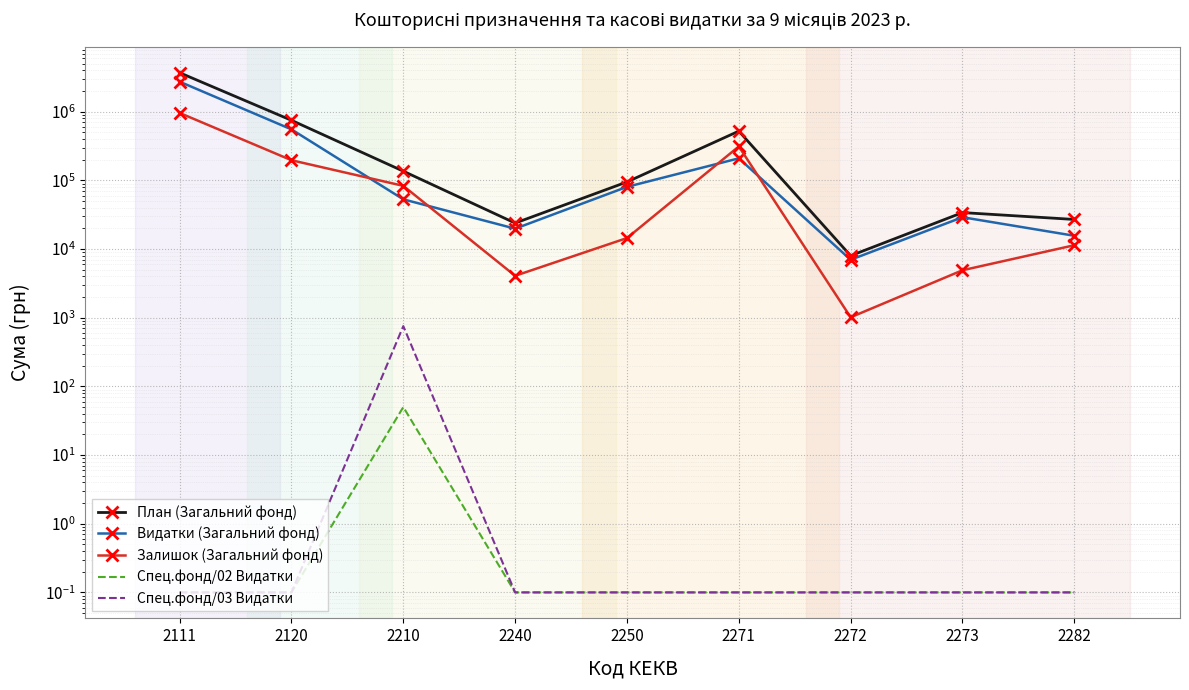

The value of Залишок (Загальний фонд) at 2111 is 960869.7. True or false?

True